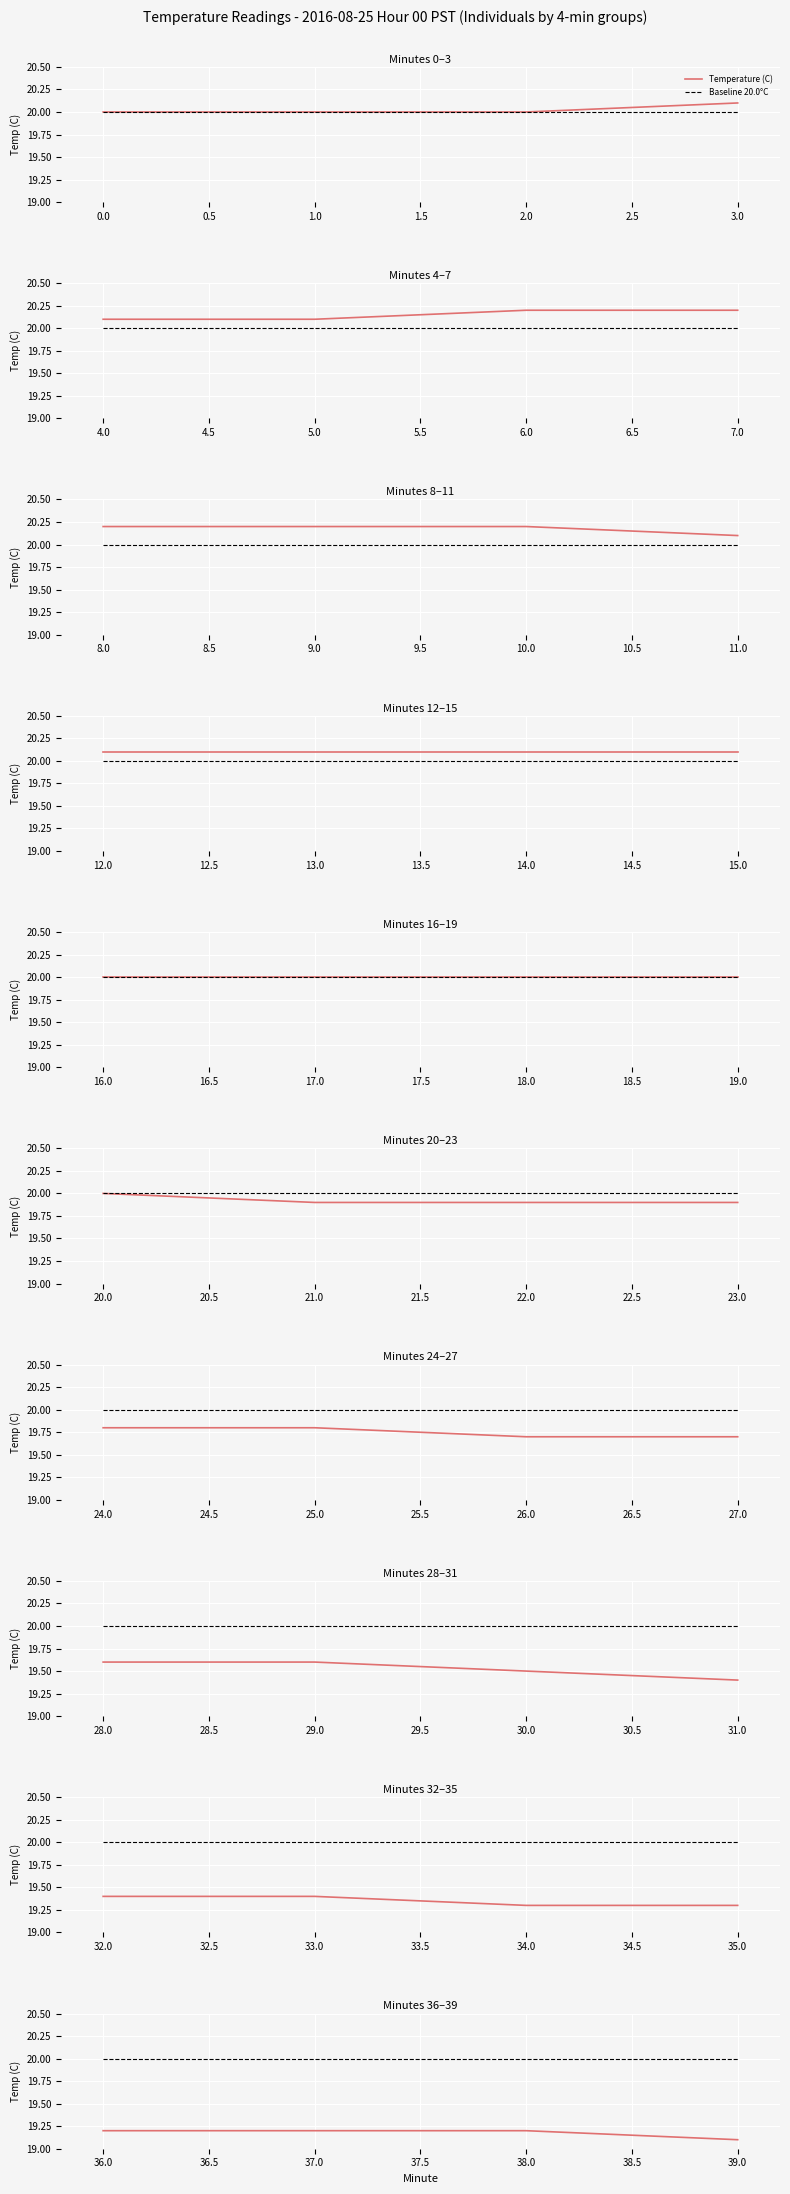

What are all the series names shown in the legend?

Temperature (C), Baseline 20.0°C